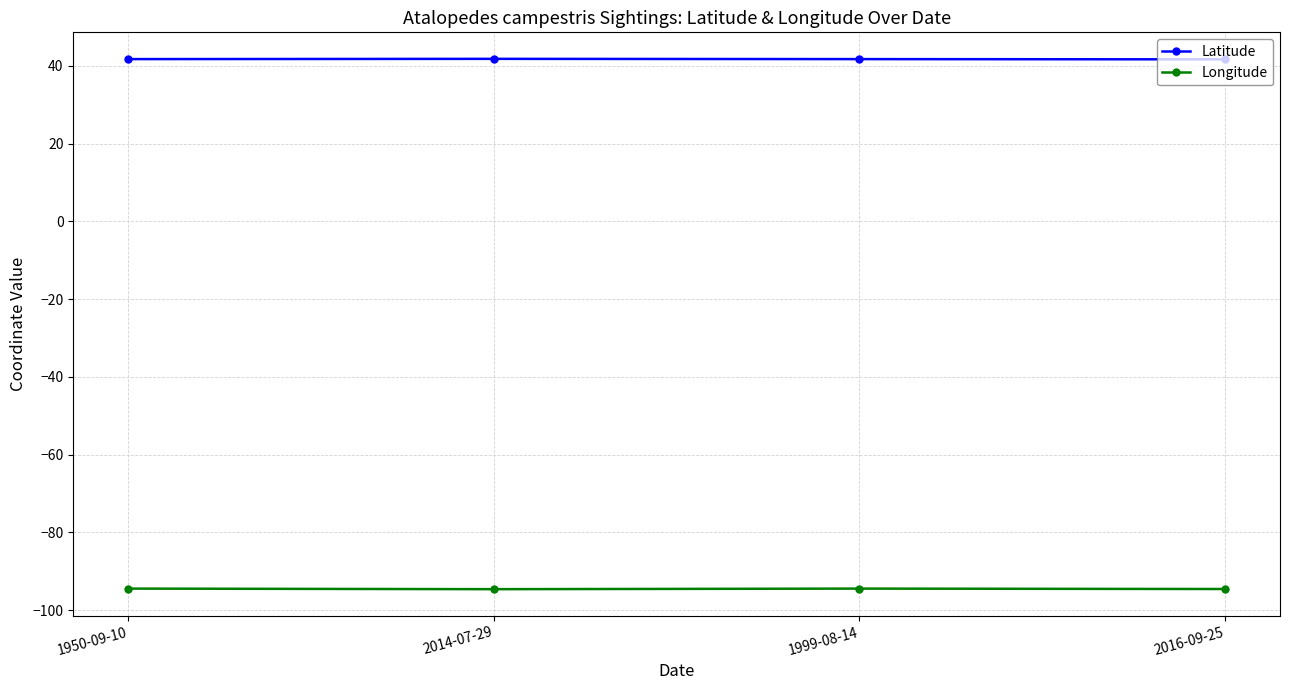

List the series in order of their overall mean, highest first.

Latitude, Longitude